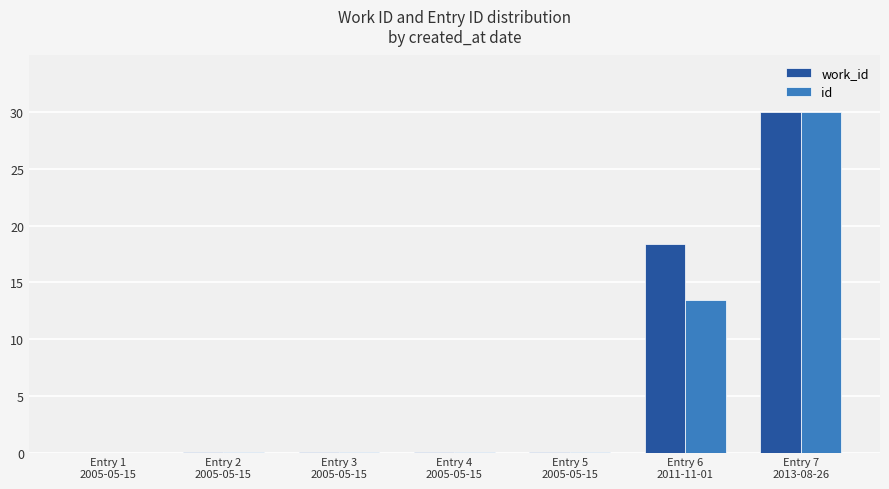

What is the sum of all work_id values?

48.6